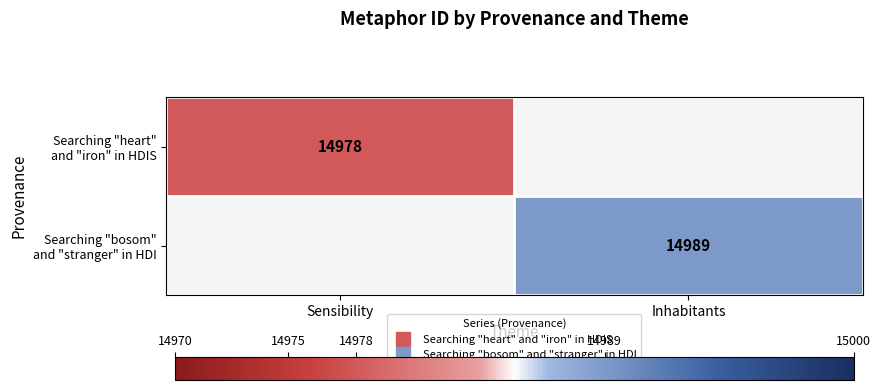

Which series has the widest spread of values?

Searching "heart" and "iron" in HDIS